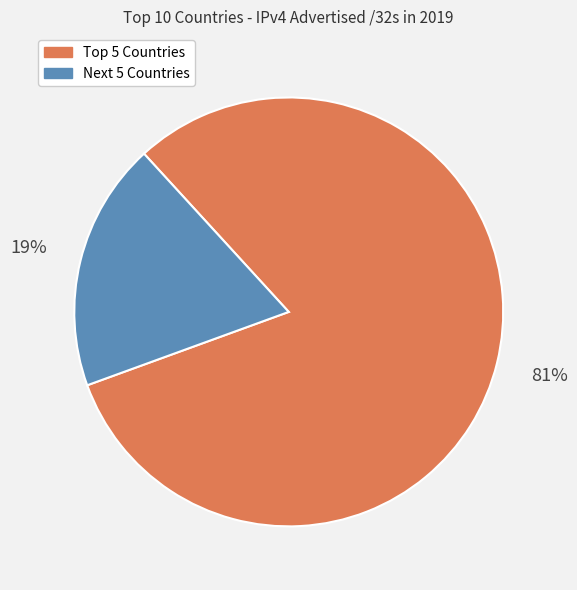

To the nearest percent, what is the average slice percentage?

50%